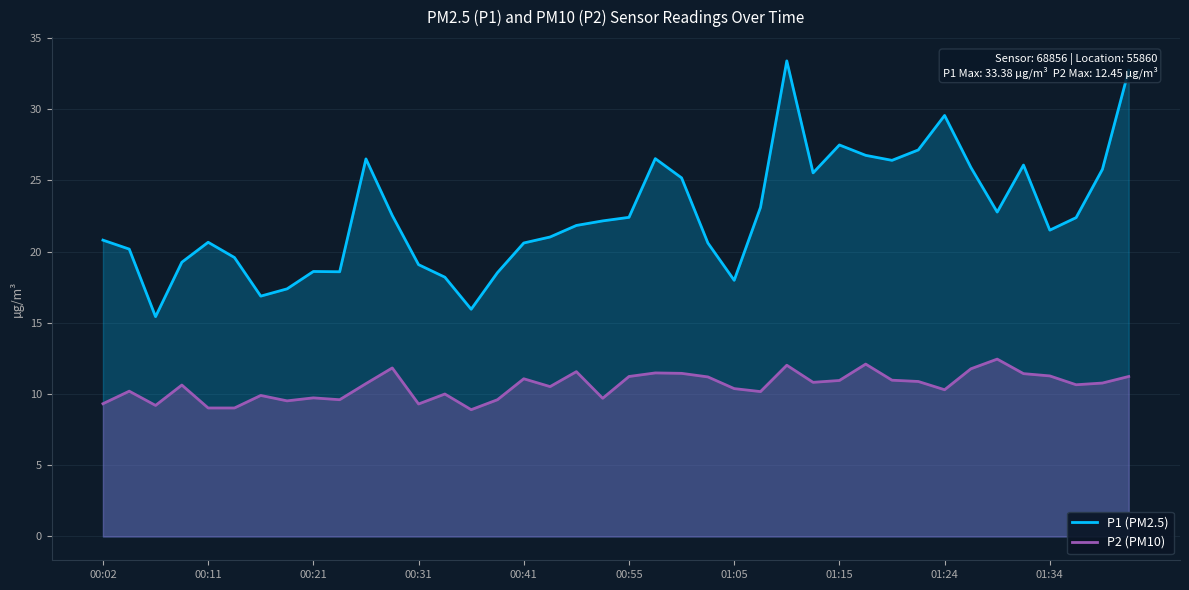

List the series in order of their overall mean, highest first.

P1 (PM2.5), P2 (PM10)